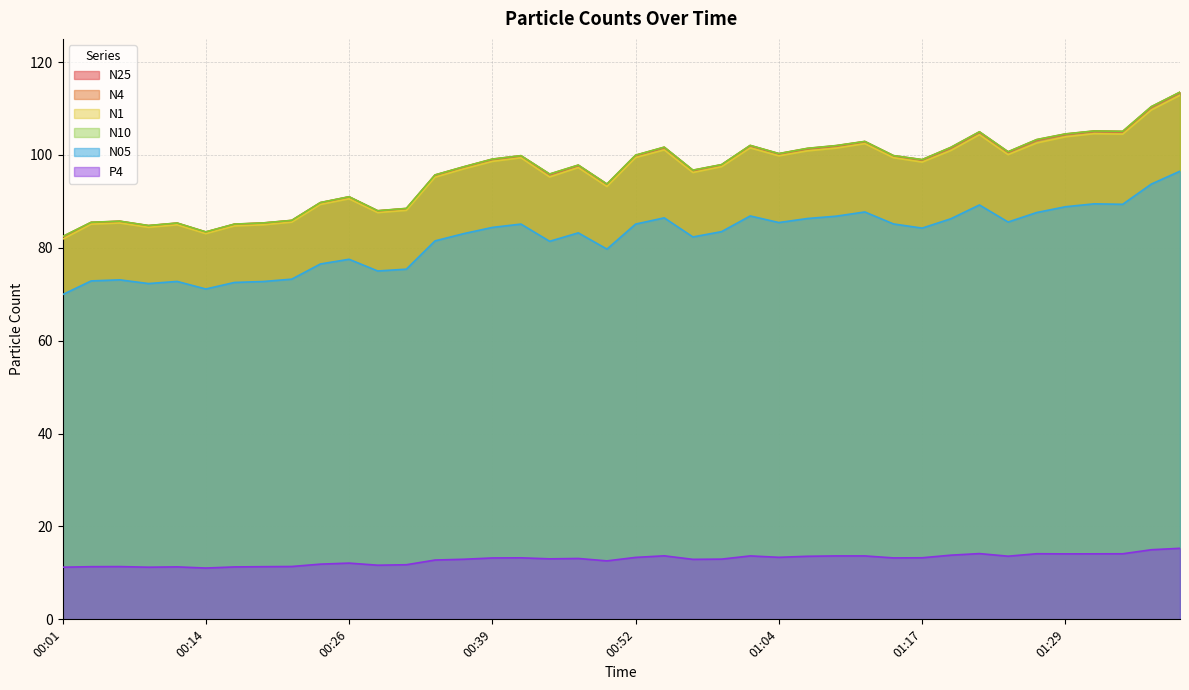

What is the approximate value of N25 at 01:27?

103.2